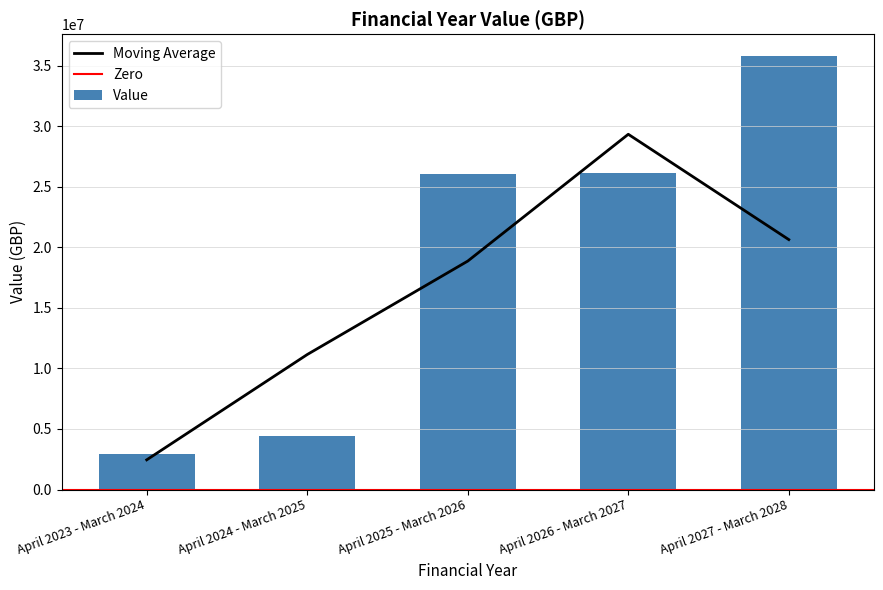

Is it true that the value at April 2024 - March 2025 is 5980933?

False